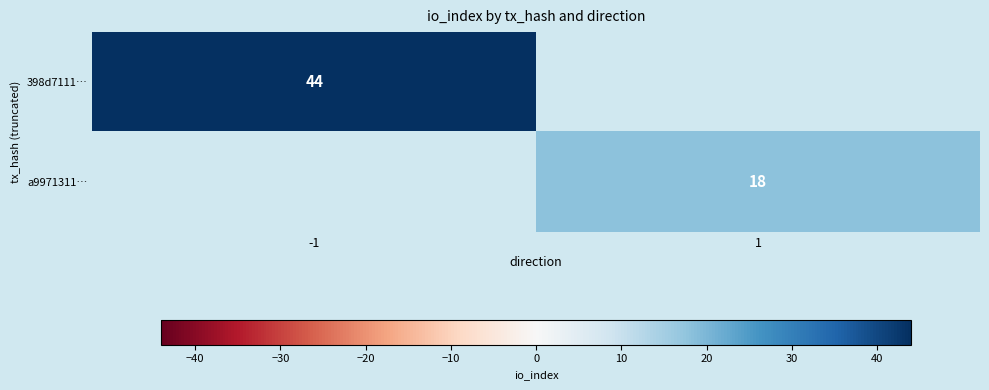

The value of a9971311… at 1 is 4. True or false?

False